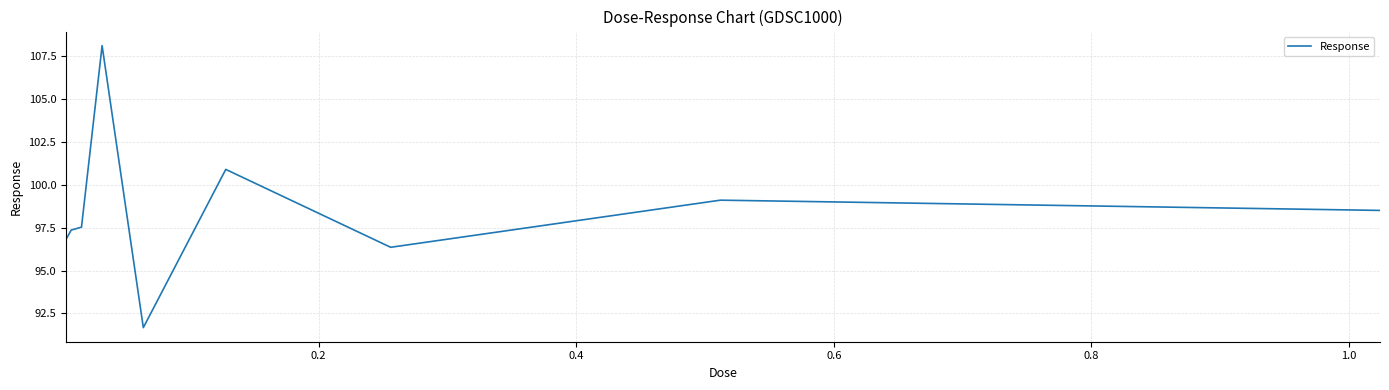

What is the difference between the maximum and minimum values?

16.5